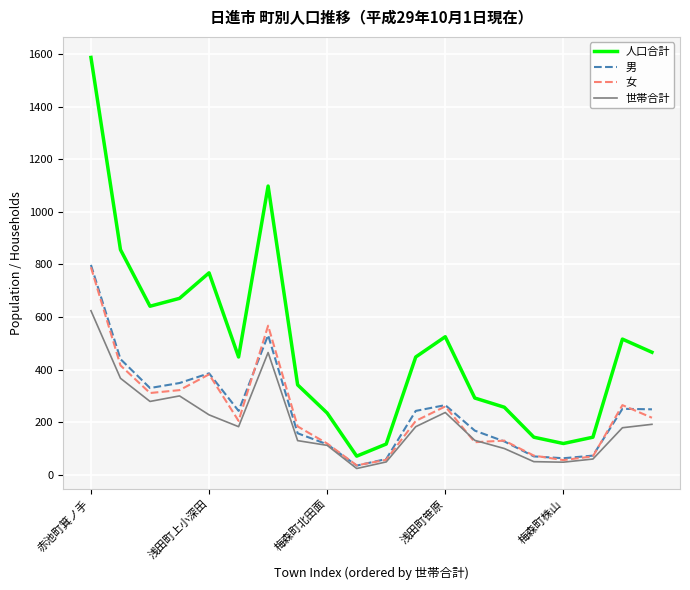

Which series has the largest range (max minus min)?

人口合計